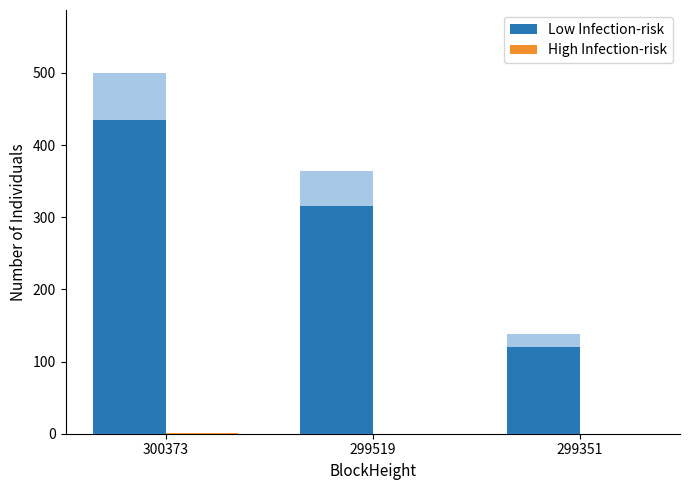

Reading left to right, what are all the values shown in this chart?

Low Infection-risk: 435.0	316.1	120.4
High Infection-risk: 0.5	0.0	0.0